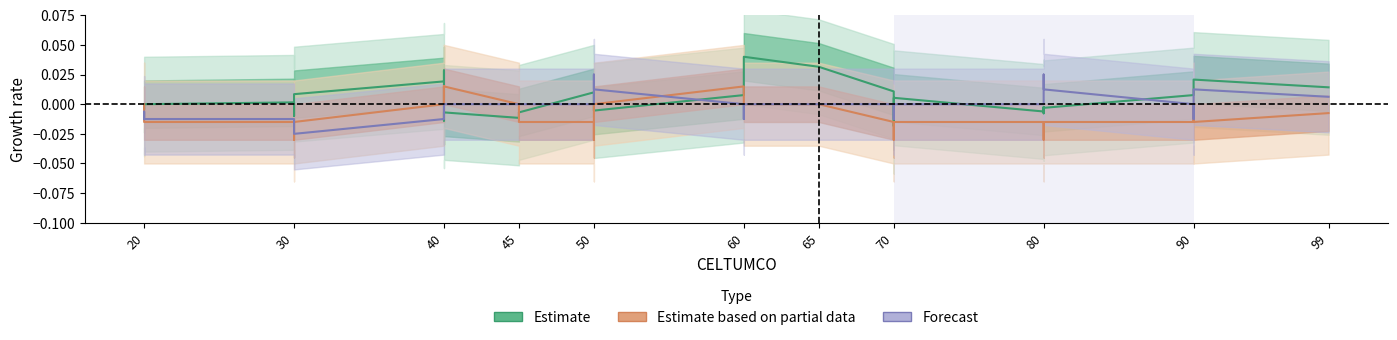

True or false: Estimate based on partial data has more than 1 interior local peaks.

True